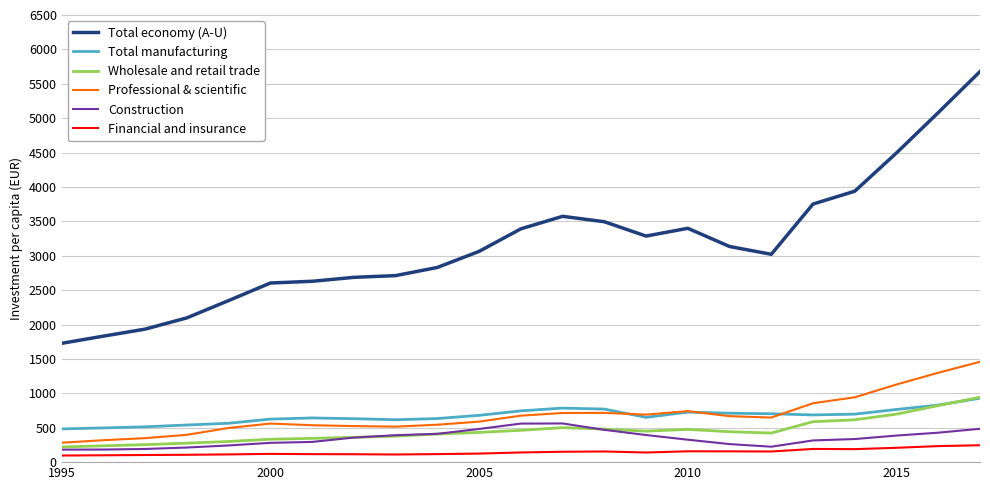

Which series has the widest spread of values?

Total economy (A-U)